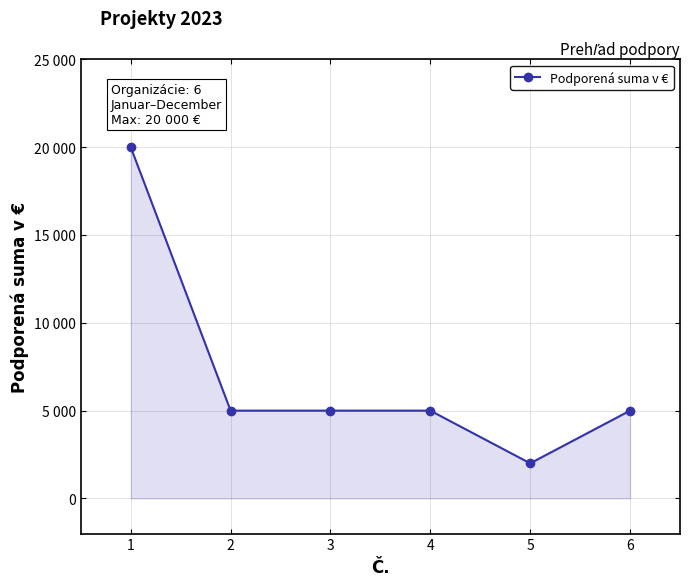

Is this an area chart (filled region under the line)?

Yes